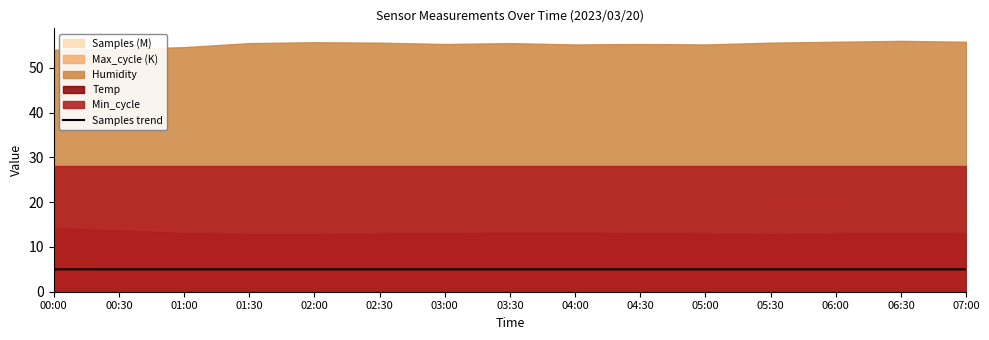

How many lines are shown in the chart?

1